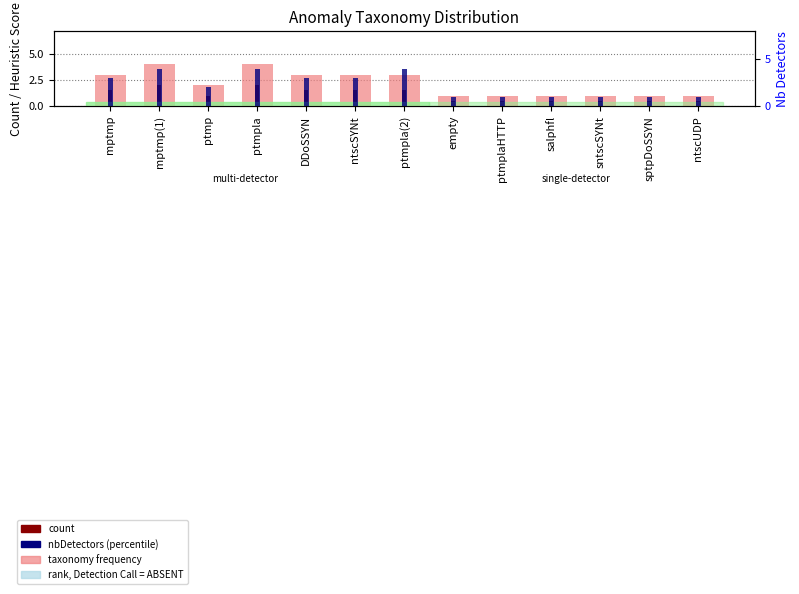

Between empty and sptpDoSSYN, which is larger?

empty